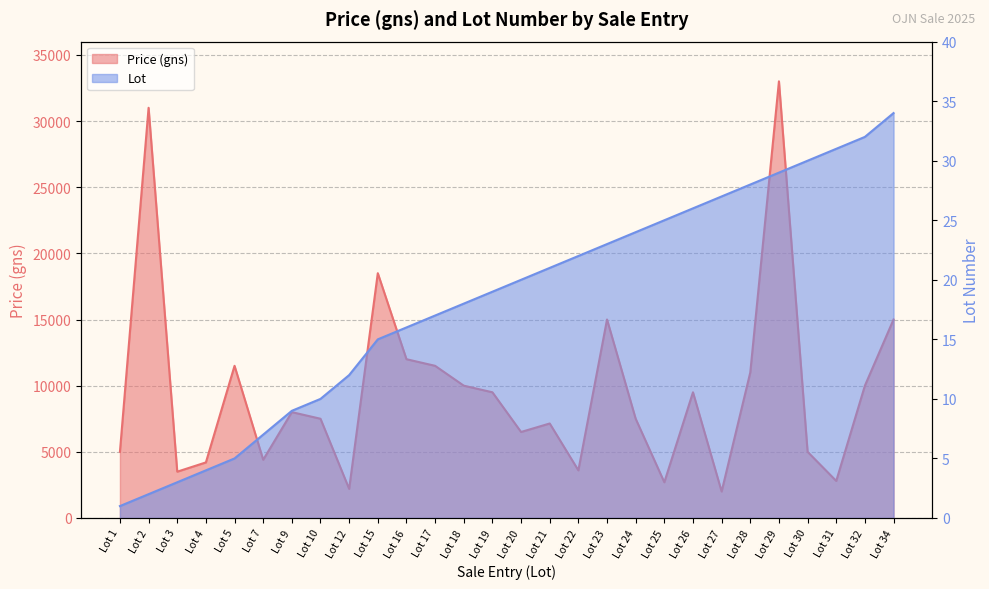

How many interior local valleys does the Price (gns) series have?

8